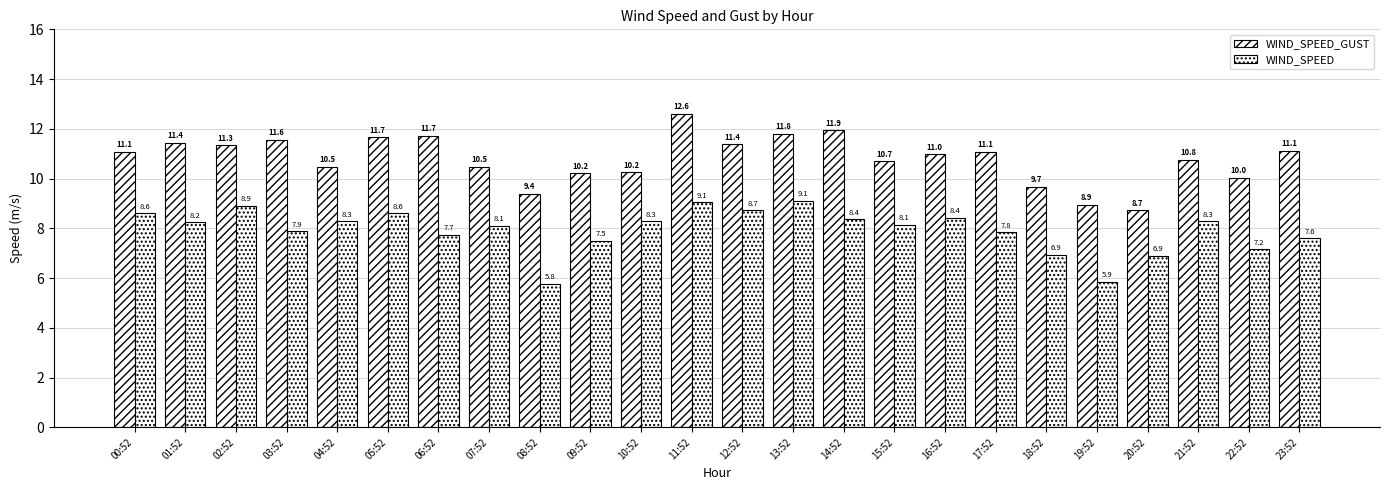

At which label does WIND_SPEED first exceed 8?

00:52